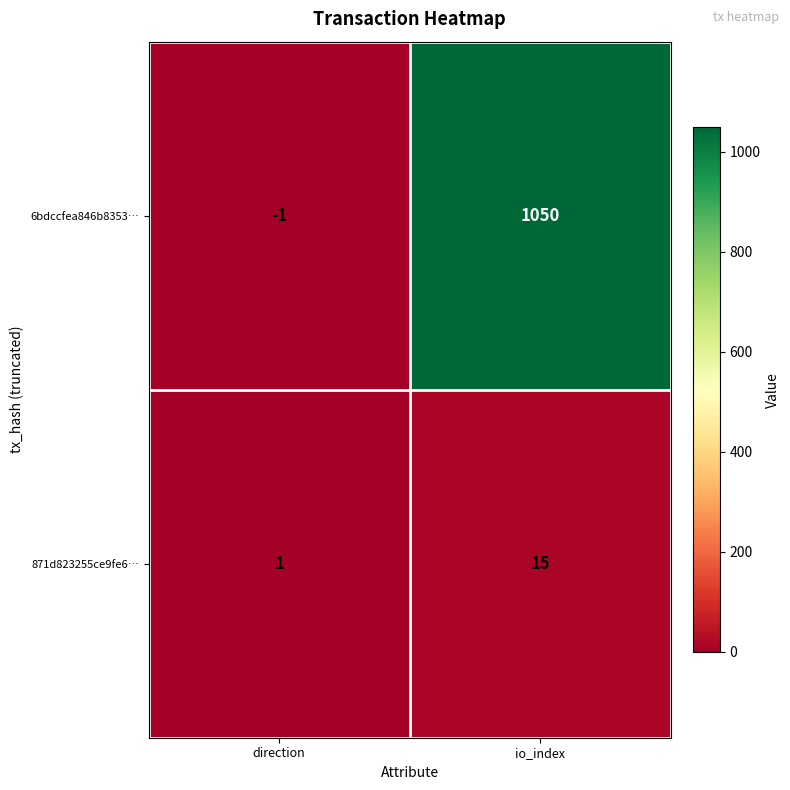

How many values in the 871d823255ce9fe6… series are below 15?

1